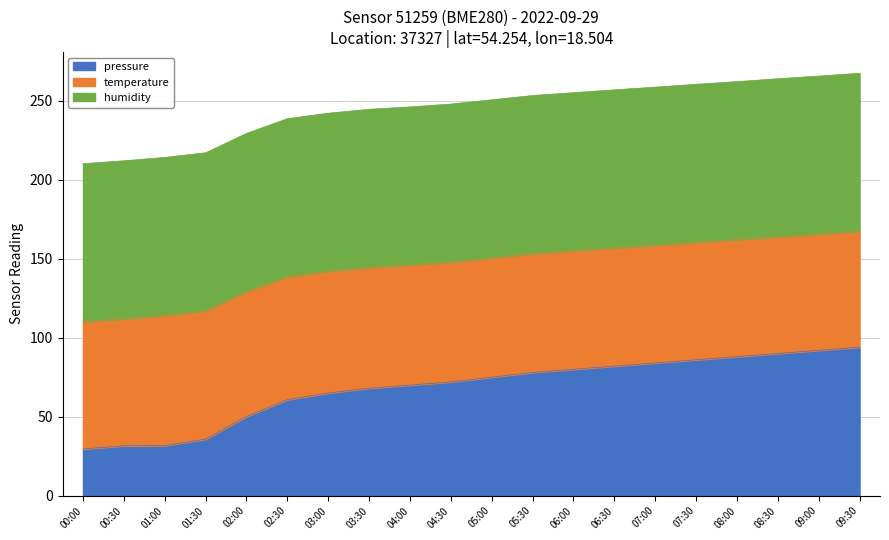

How many lines are shown in the chart?

3